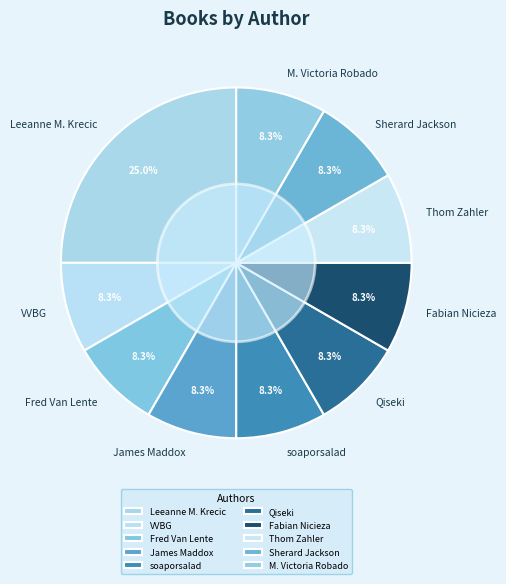

Which category has the biggest portion of the pie?

Leeanne M. Krecic